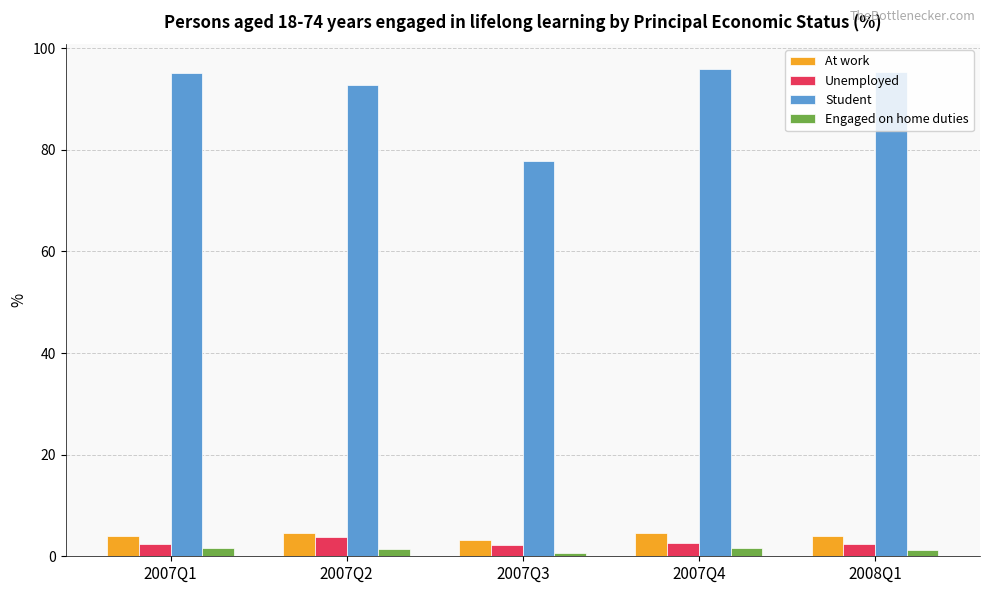

How many bars are there in each group?

4